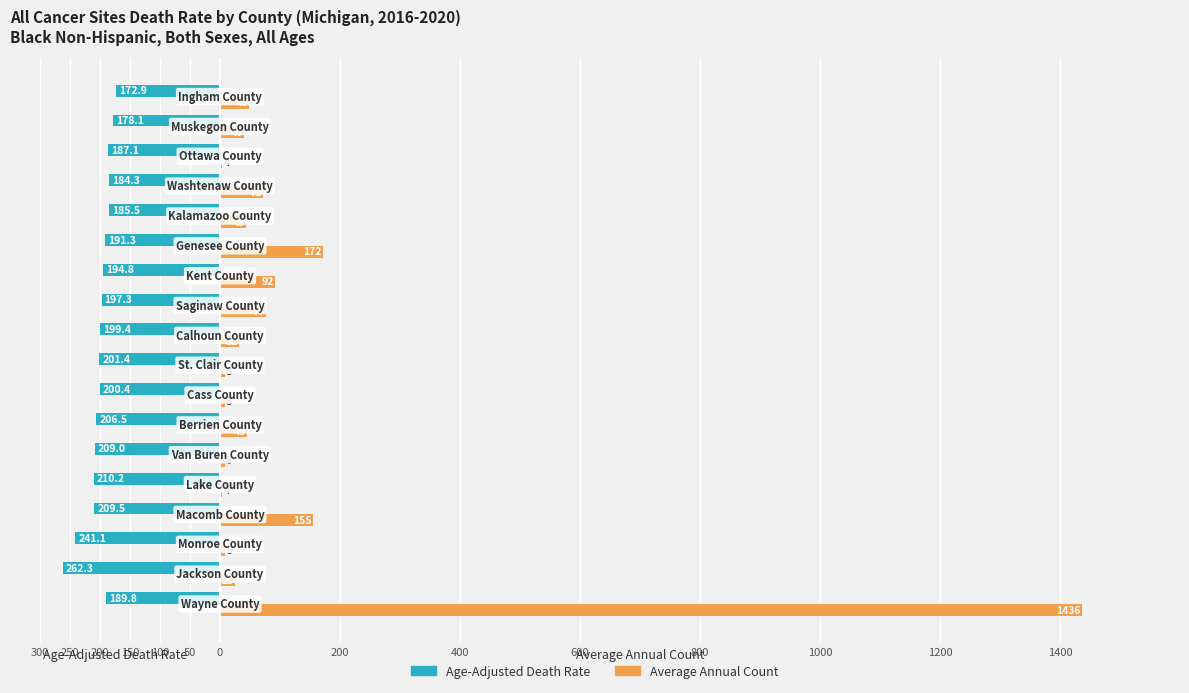

What are all the series names shown in the legend?

Age-Adjusted Death Rate, Average Annual Count